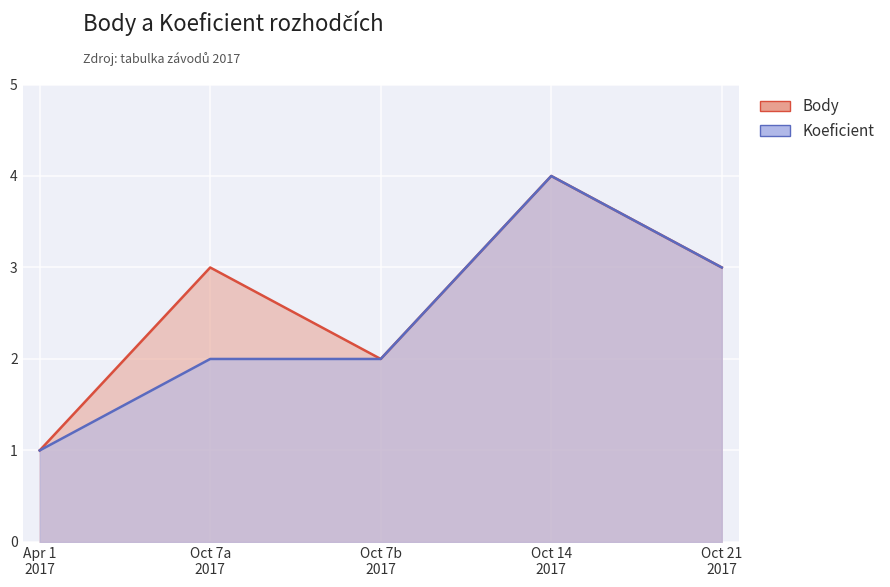

Reading right to left, what are all the values shown in this chart?

Koeficient: 3	4	2	2	1
Body: 3	4	2	3	1